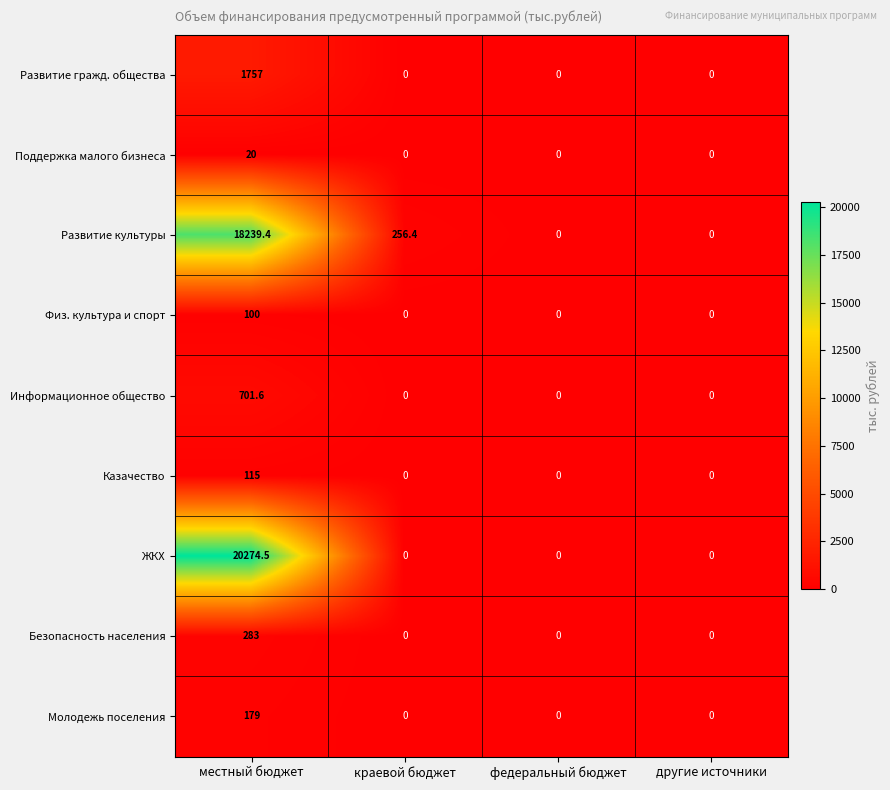

The value of ЖКХ at федеральный бюджет is 10451.7. True or false?

False